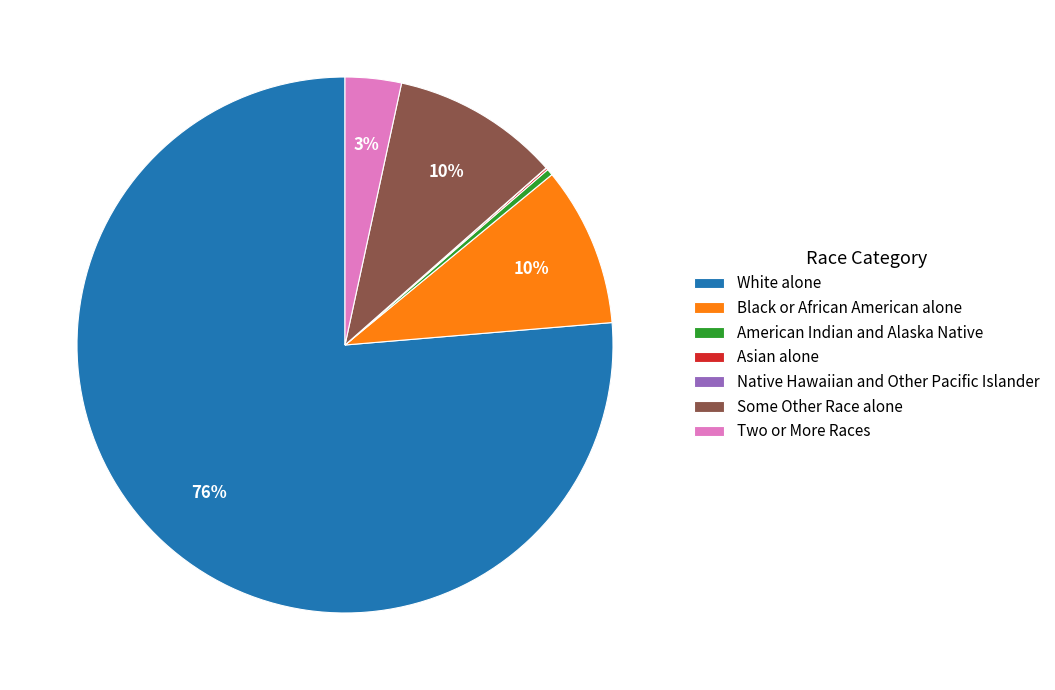

Which has a higher value, White alone or American Indian and Alaska Native?

White alone